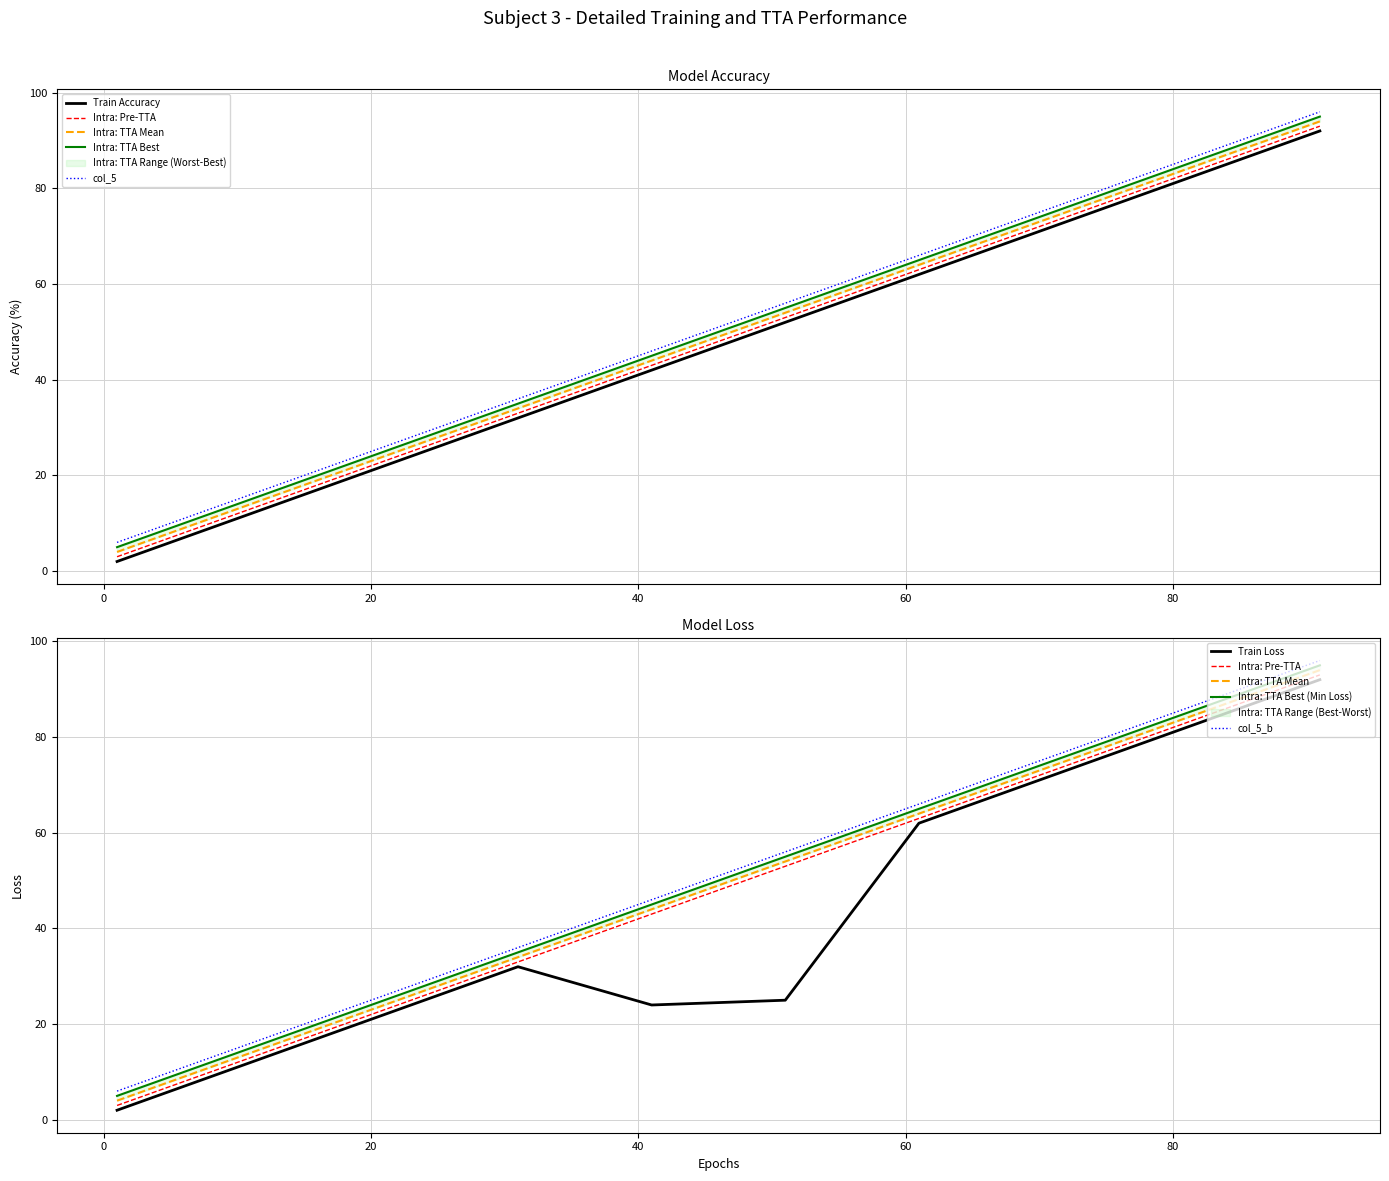

What is the sum of the col_1 values at 71 and 11?

84